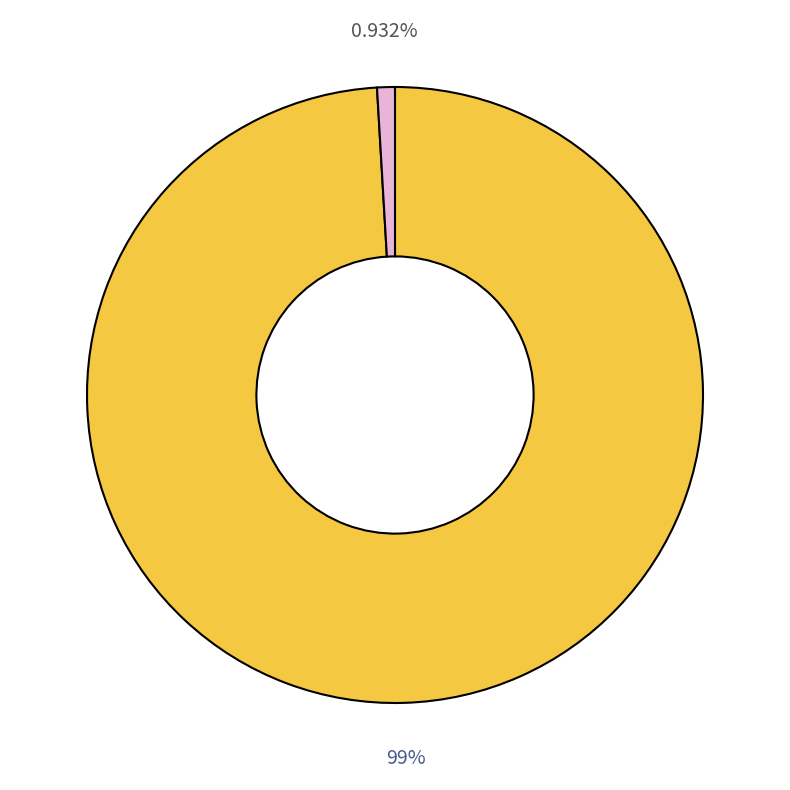

Is there a majority slice in this chart?

Yes